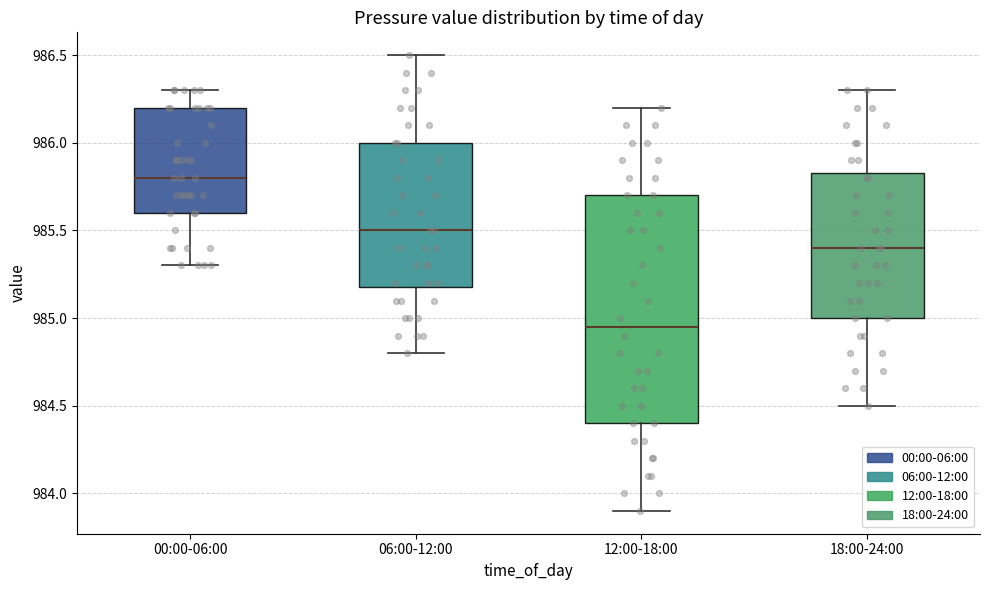

Where is the upper edge of the box for 12:00-18:00 on the y-axis? The values are not printed on the chart, so give them approximately, as read against the axis.

985.70